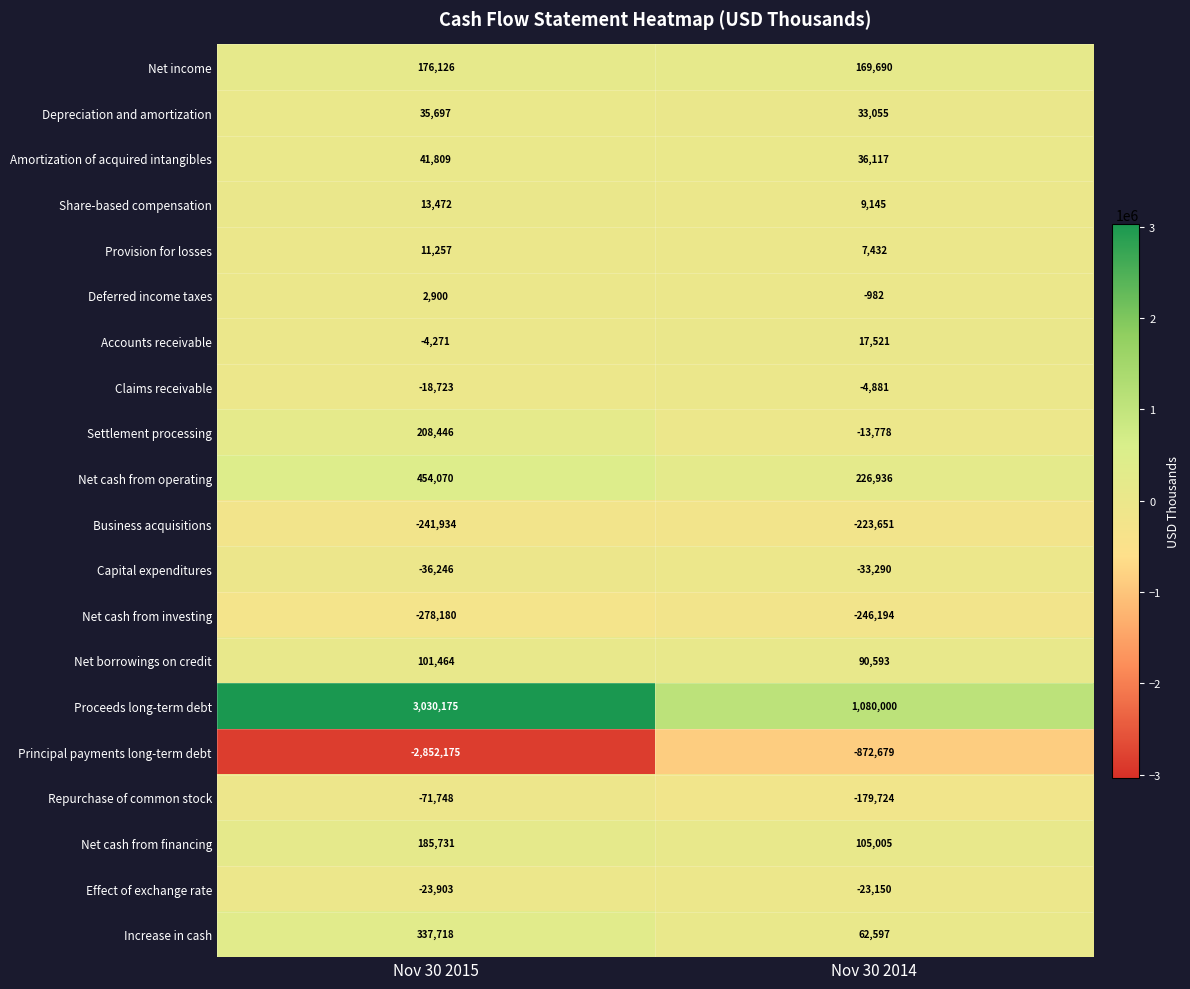

What is the highest value of the Claims receivable series?

-4881